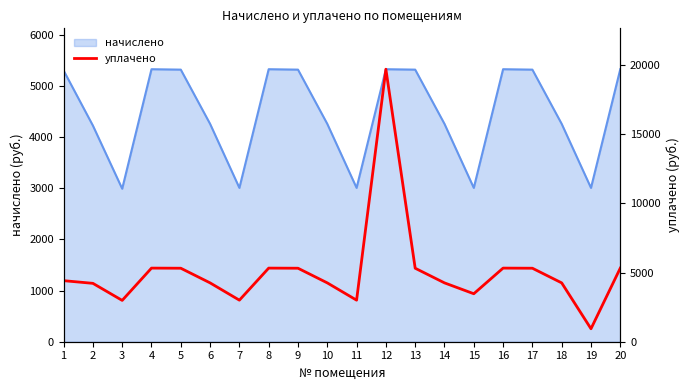

What is the maximum value for начислено?

5324.1